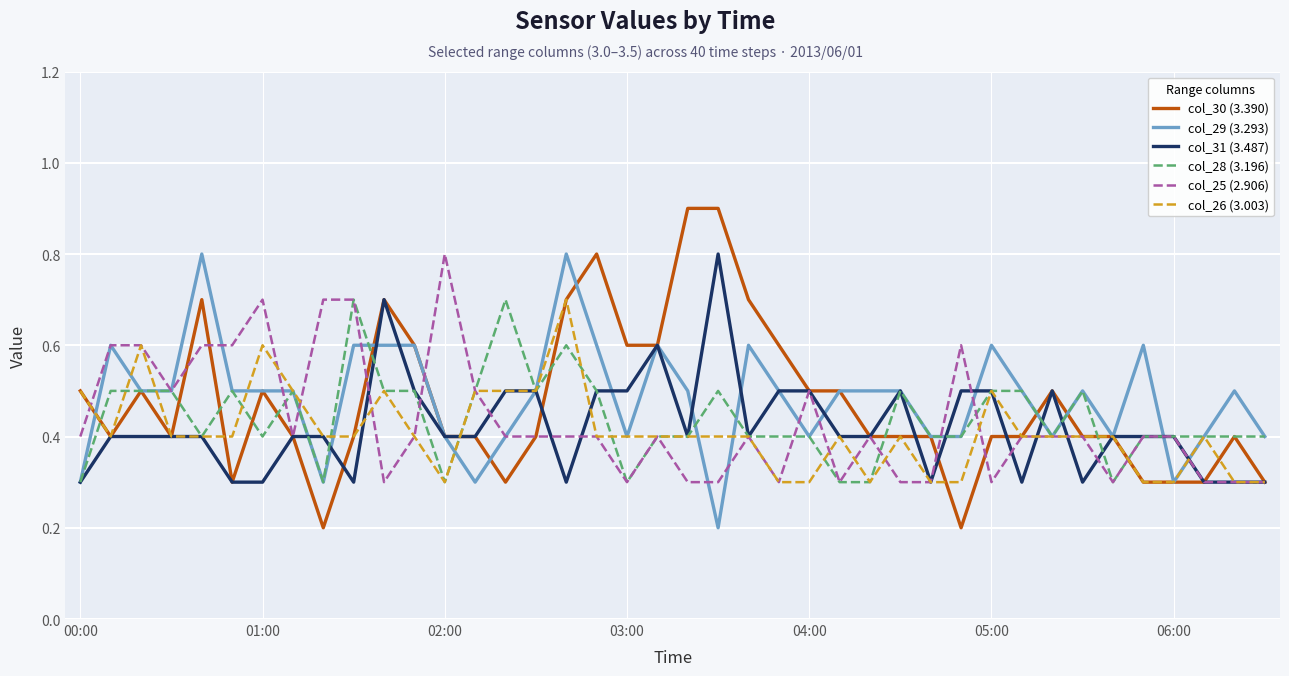

What is the greatest value displayed?

0.9